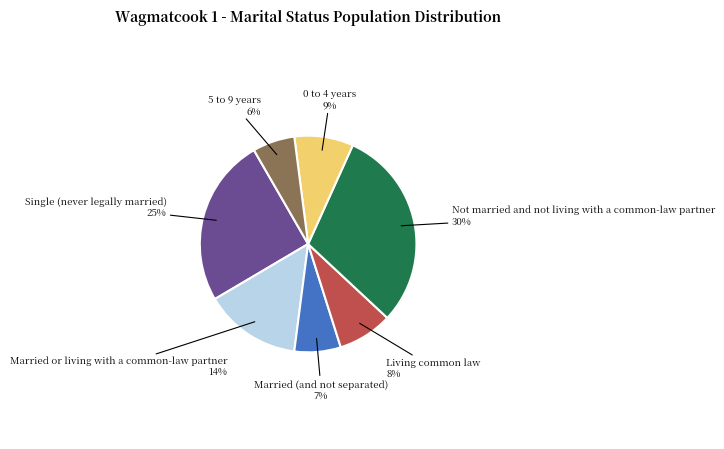

To the nearest percent, what is the average slice percentage?

14%